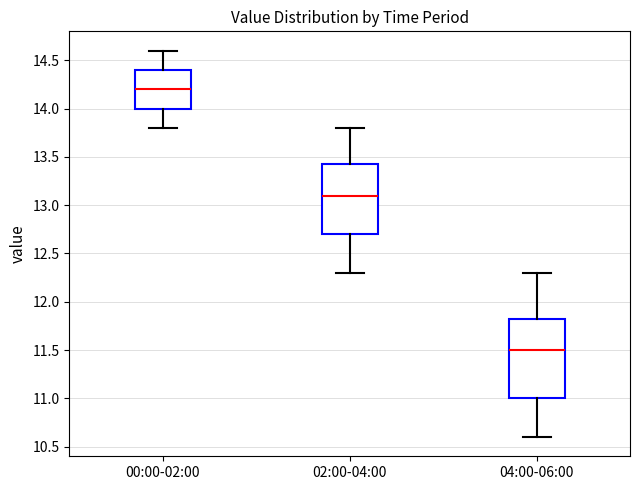

Reading left to right, transcribe this box plot: for each box, give where its median line is, the range the box spans, and where its two whiskers end, as read against the y-axis. The values are not printed on the chart, so give them approximately, as read against the axis.

00:00-02:00: median 14.20, box 14.00 to 14.40, whiskers 13.80 to 14.60
02:00-04:00: median 13.10, box 12.70 to 13.45, whiskers 12.30 to 13.80
04:00-06:00: median 11.50, box 11.00 to 11.85, whiskers 10.60 to 12.30